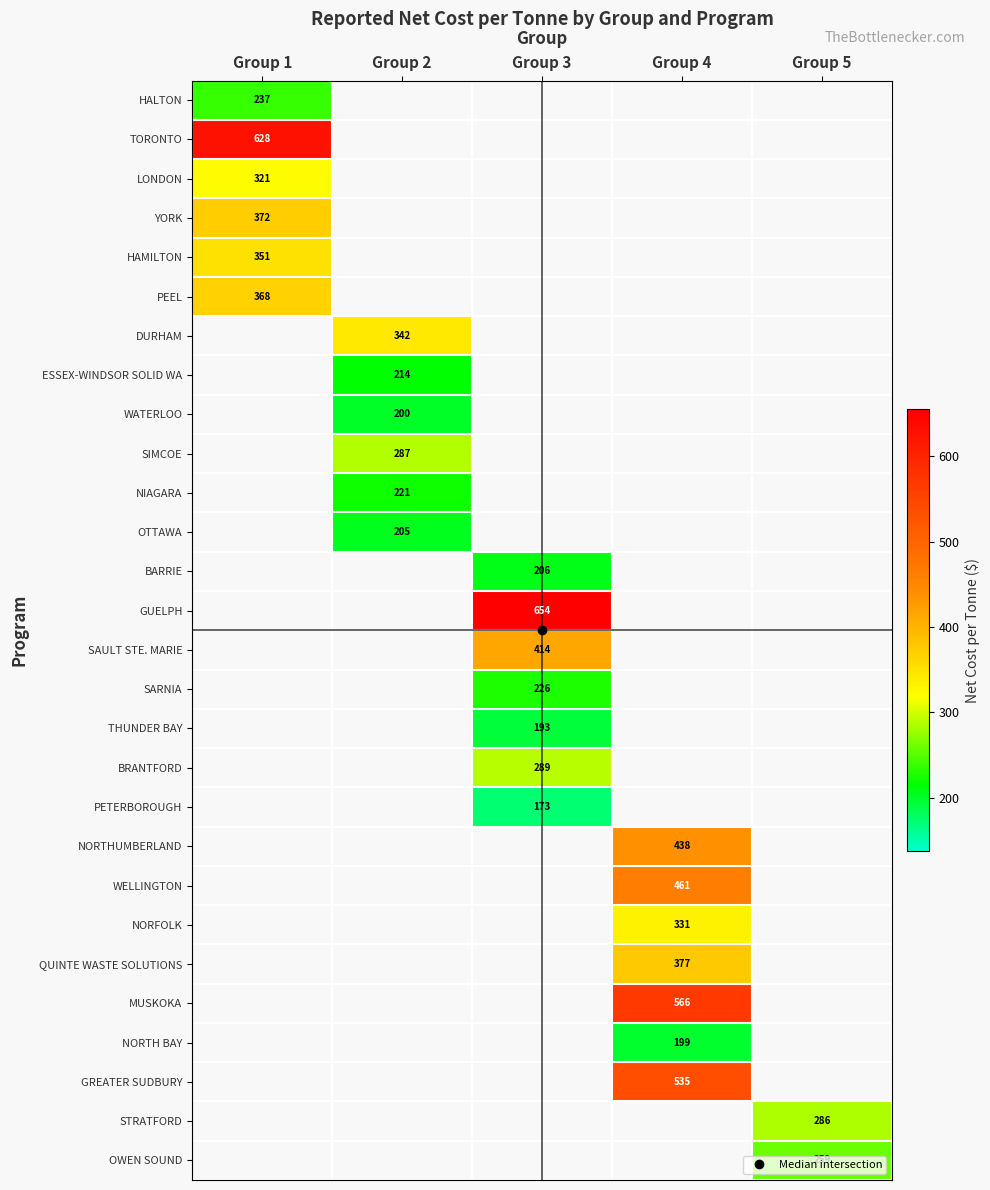

At which category does the chart reach its minimum across all series?

Group 3